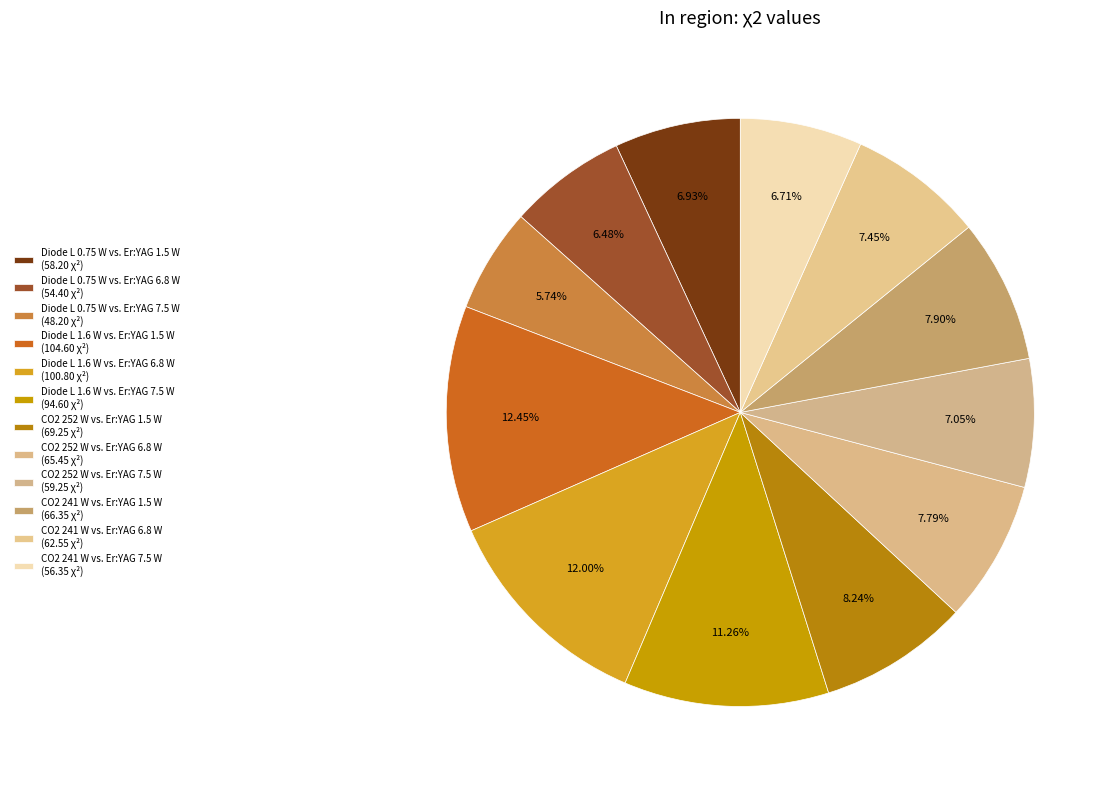

To the nearest percent, what is the difference between the largest and smallest slice percentages?

7%